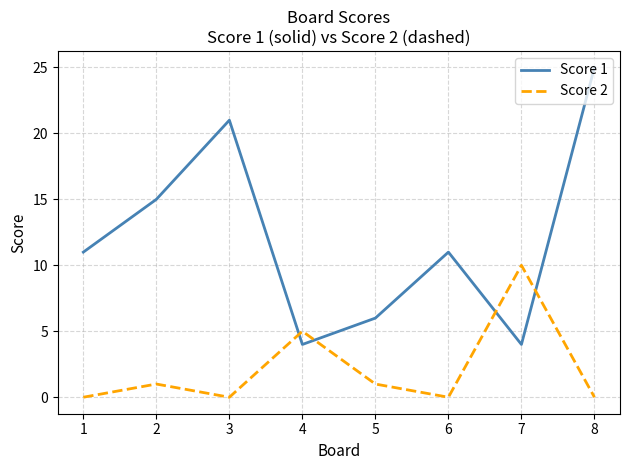

What is the lowest value of the Score 1 series?

4